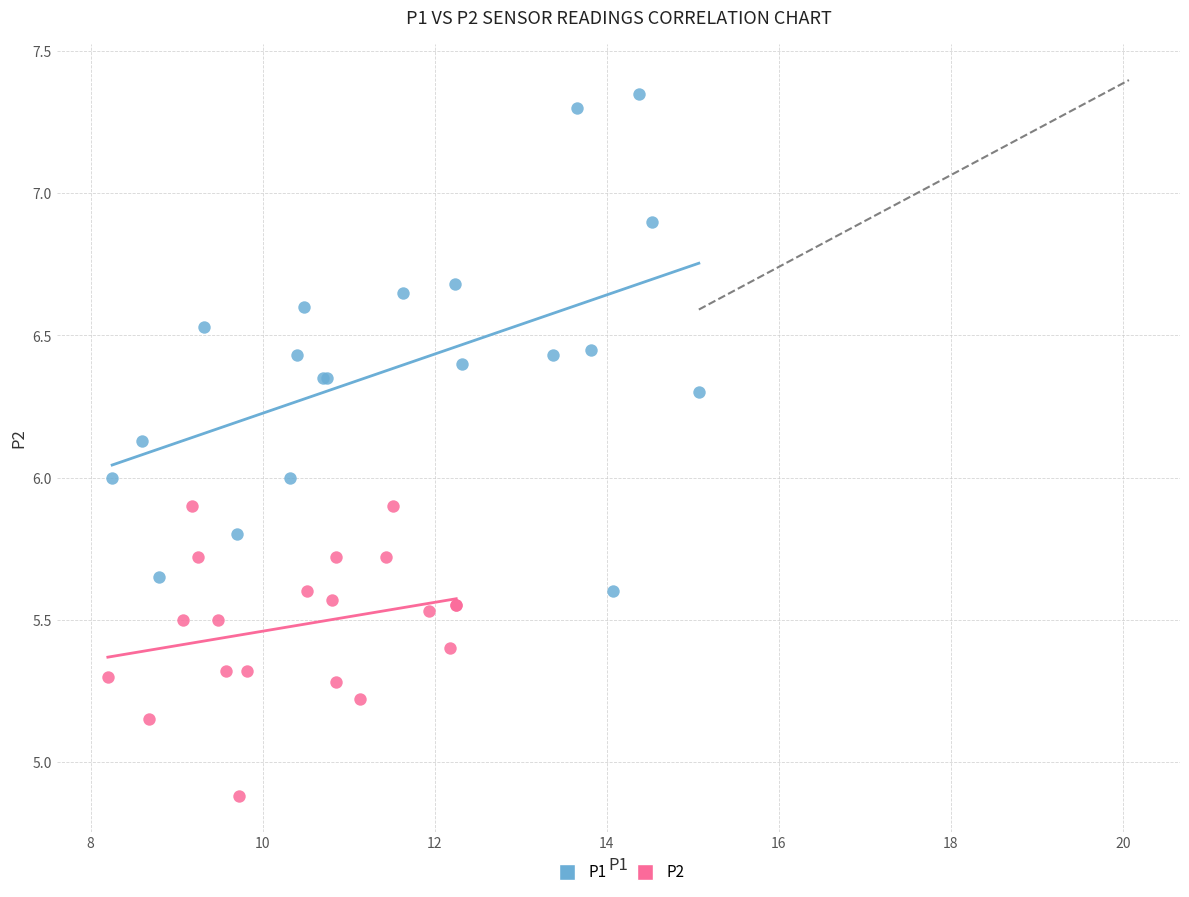

Which series has the widest spread of Y values?

P1